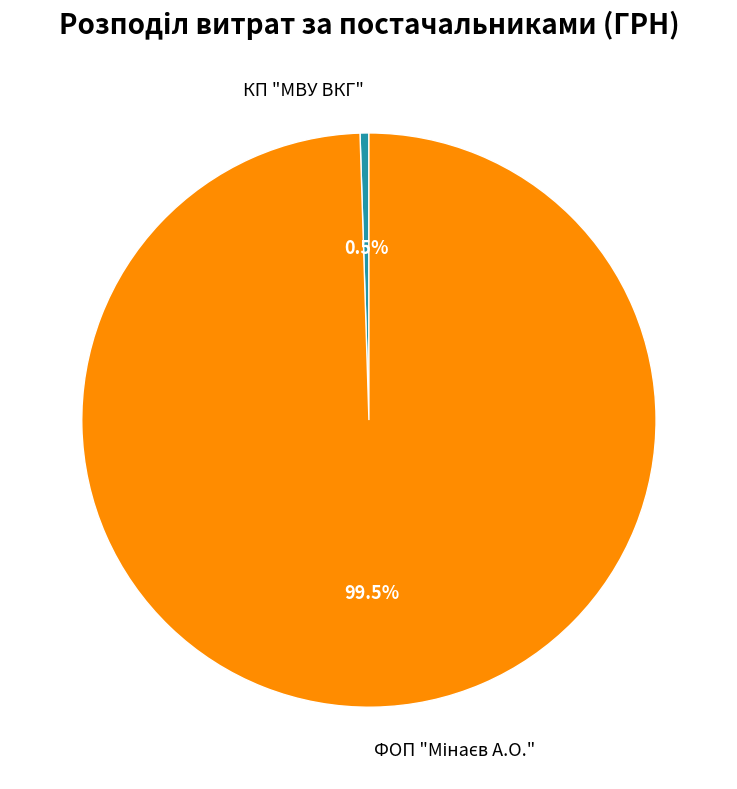

To the nearest percent, what is the difference between the largest and smallest slice percentages?

99%